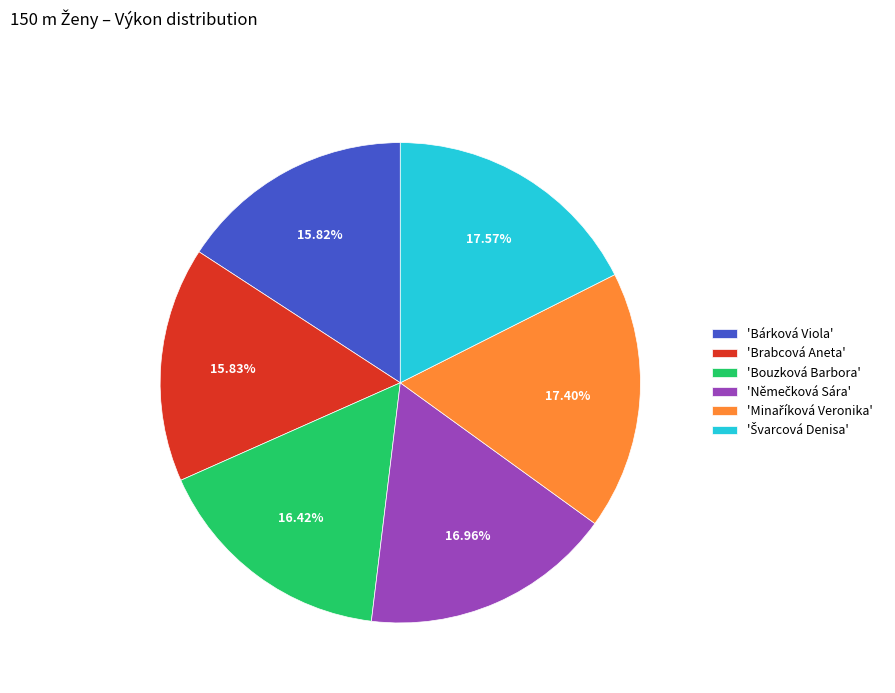

What is the ratio of the value at 'Bárková Viola' to the value at 'Bouzková Barbora'?

1.0